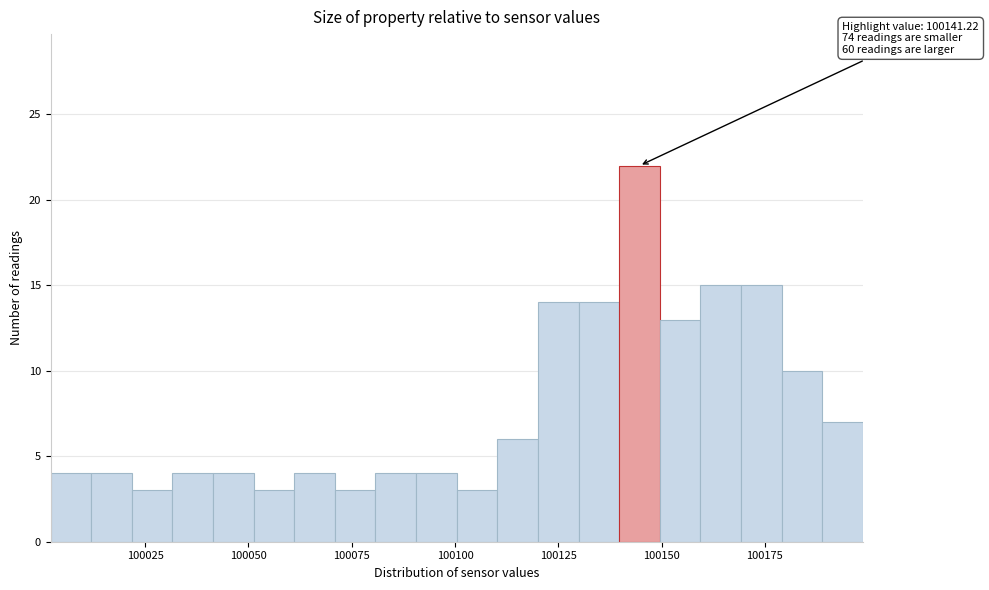

Around what value on the x-axis is the tallest bar? Give the approximate position of its centre, as read against the axis.

100145